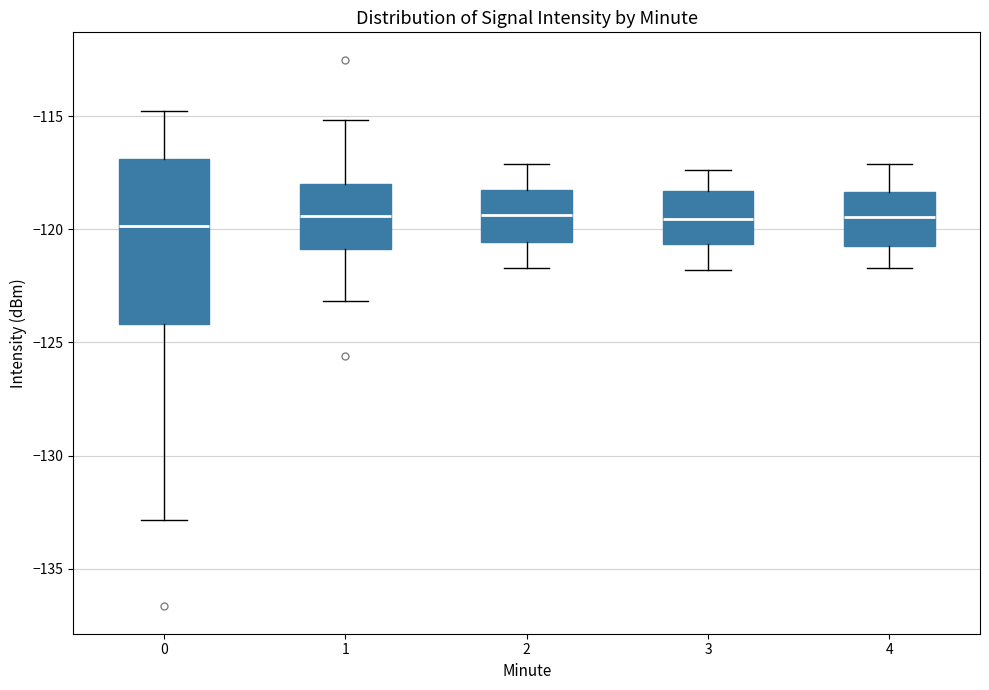

Reading left to right, transcribe this box plot: for each box, give where its median line is, the range the box spans, and where its two whiskers end, as read against the y-axis. The values are not printed on the chart, so give them approximately, as read against the axis.

0: median -120.0, box -124.0 to -117.0, whiskers -133.0 to -115.0
1: median -119.5, box -121.0 to -118.0, whiskers -123.0 to -115.0
2: median -119.5, box -120.5 to -118.5, whiskers -121.5 to -117.0
3: median -119.5, box -120.5 to -118.5, whiskers -122.0 to -117.5
4: median -119.5, box -120.5 to -118.5, whiskers -121.5 to -117.0